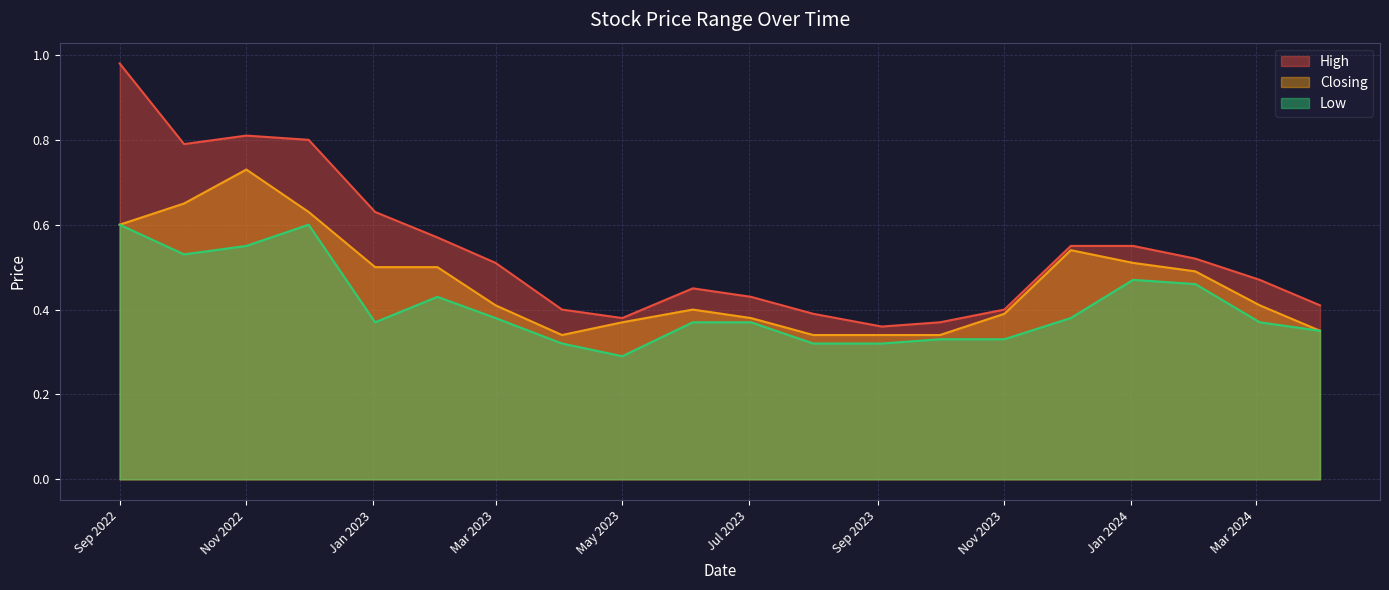

The value of Closing at 01/08/2023 is 0.3. True or false?

True